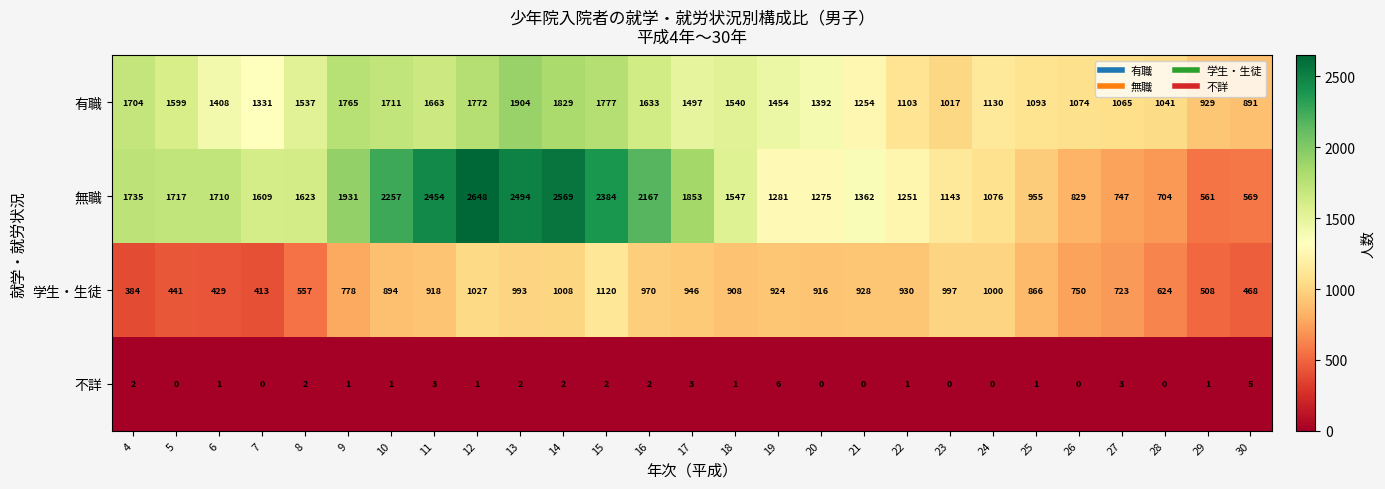

At which label does 有職 reach its peak?

13